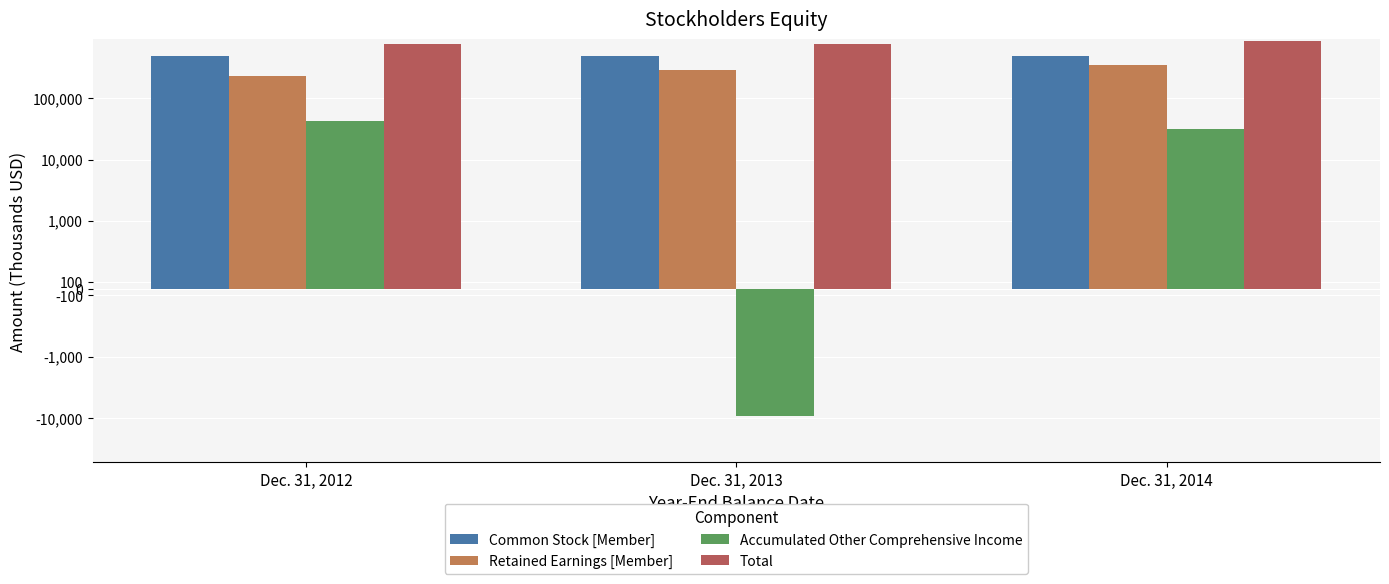

At which label is Total closest to 820539?

Dec. 31, 2013